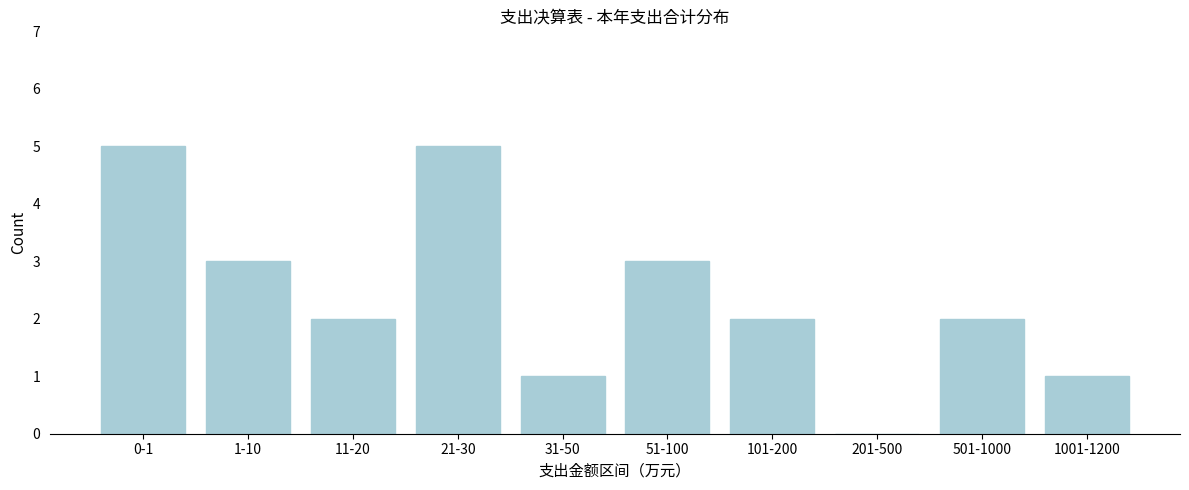

Reading left to right, list all the values displayed in this chart.

0-1=5	1-10=3	11-20=2	21-30=5	31-50=1	51-100=3	101-200=2	201-500=0	501-1000=2	1001-1200=1